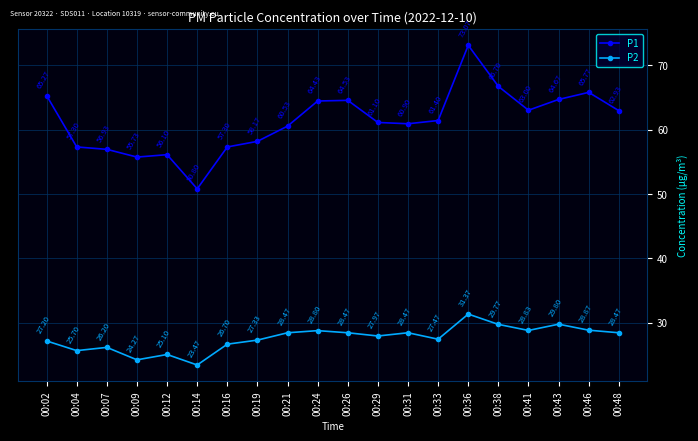

The P1 series shows 65.8 at 00:46. True or false?

True